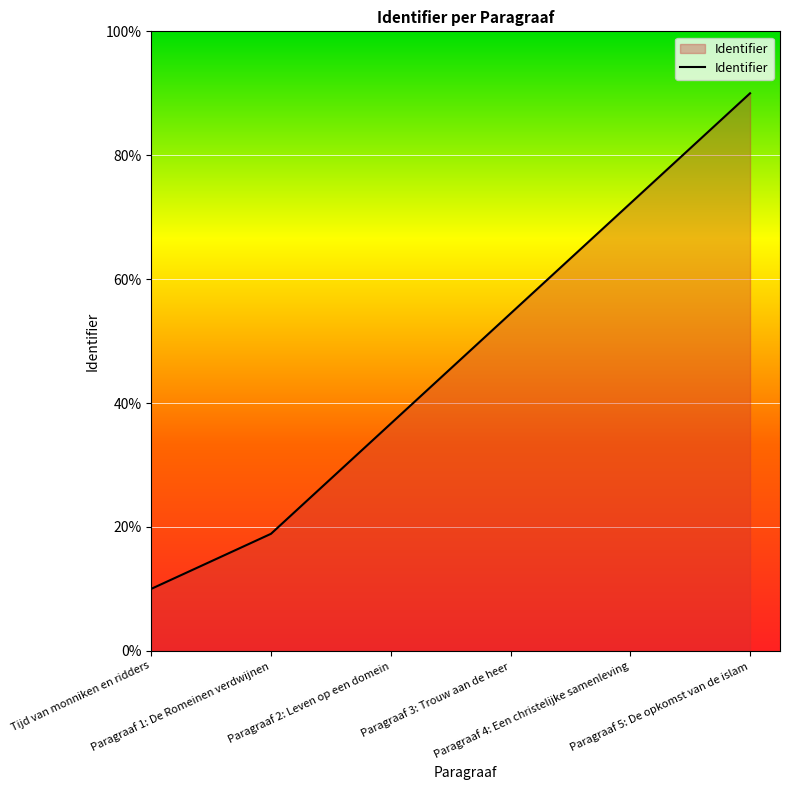

True or false: the data shows 10.0 at Tijd van monniken en ridders.

True